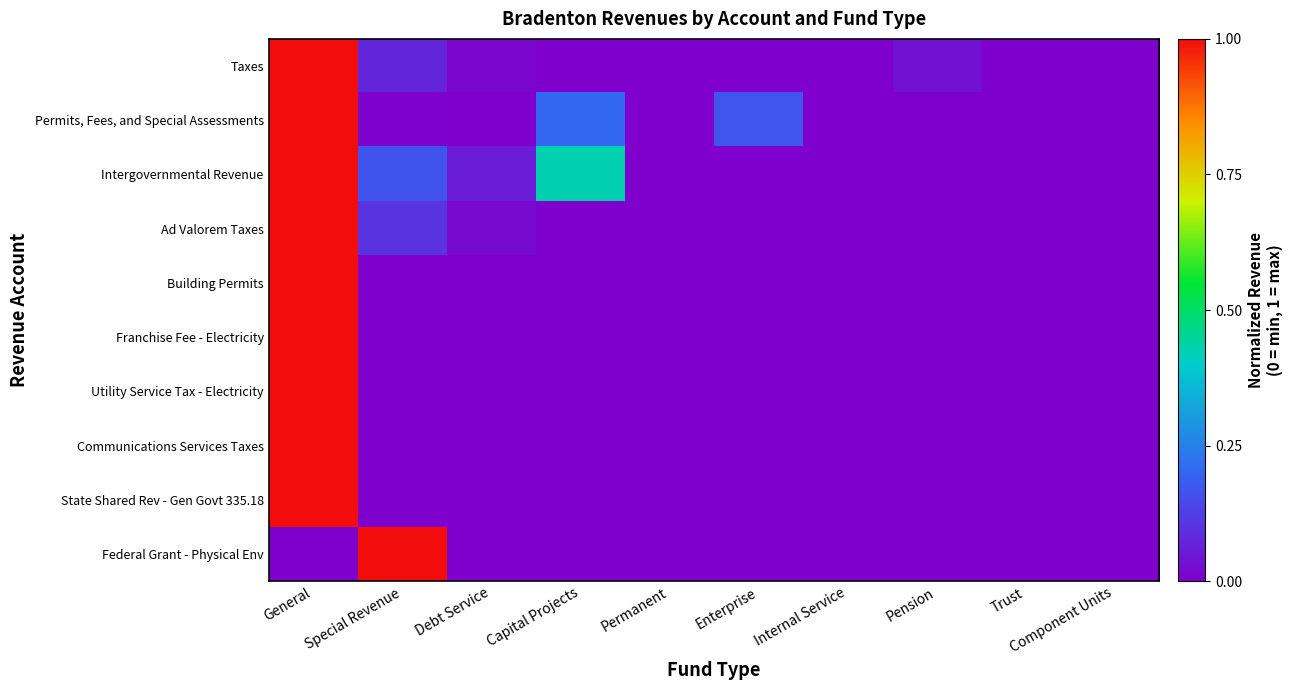

At which category is the sum across all series the highest?

General